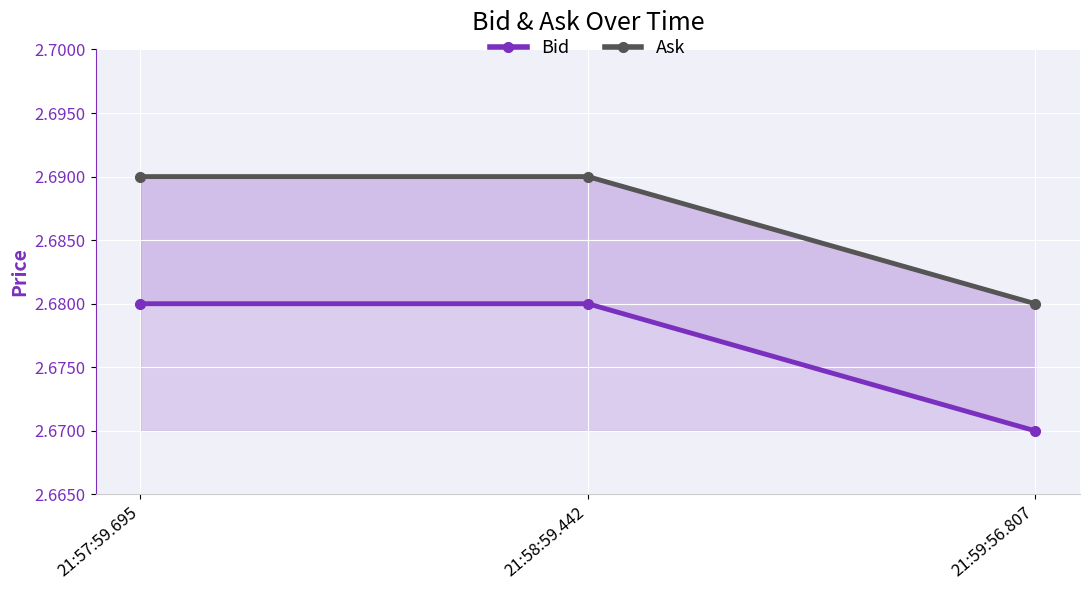

Which has a higher value, 21:58:59.442 or 21:57:59.695?

21:58:59.442